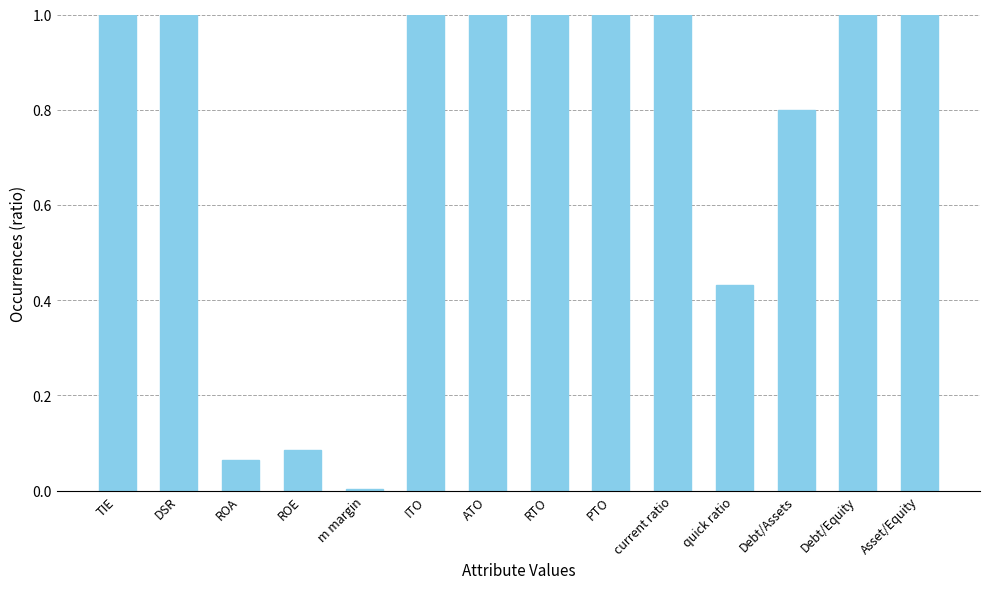

How many series are shown in this chart?

1